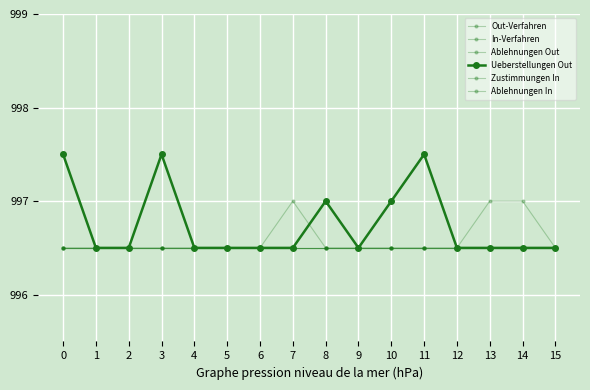

Is this an area chart (filled region under the line)?

No